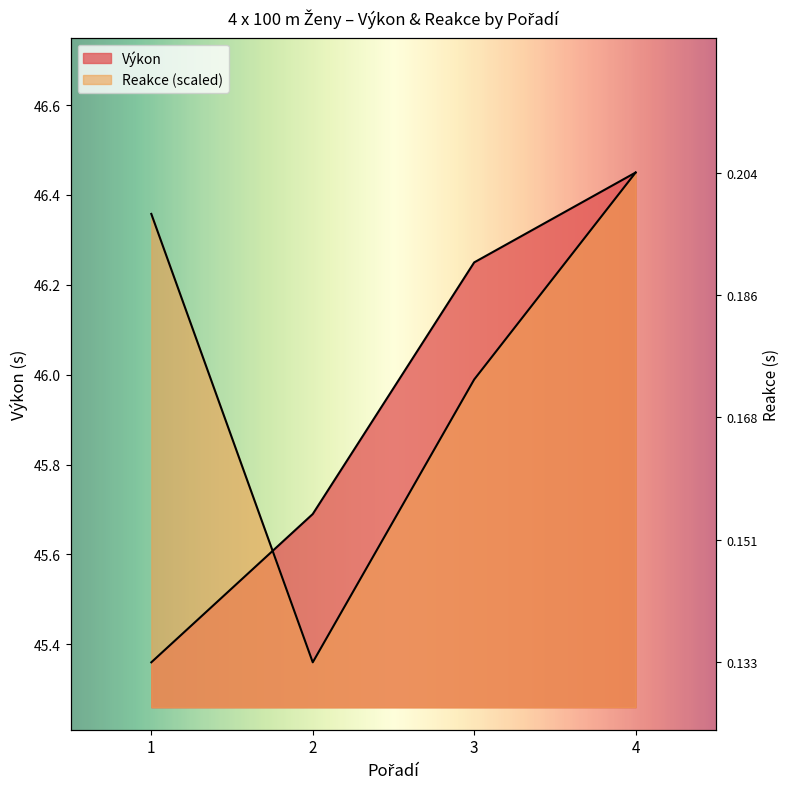

Reading right to left, what are all the values shown in this chart?

Výkon: 46.5	46.2	45.7	45.4
Reakce: 46.5	46.0	45.4	46.4